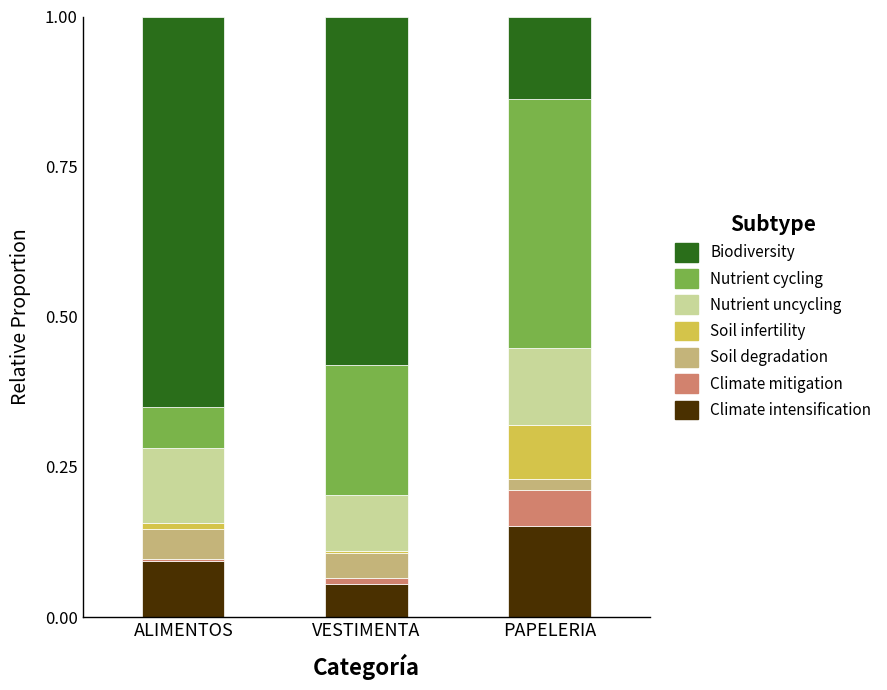

Which category has the lowest value in the Climate intensification series?

VESTIMENTA